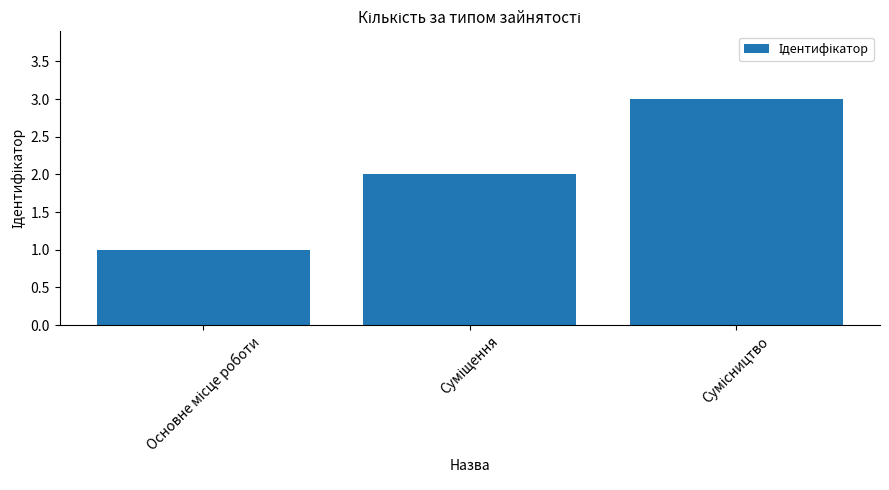

How many values are between 1 and 3?

3